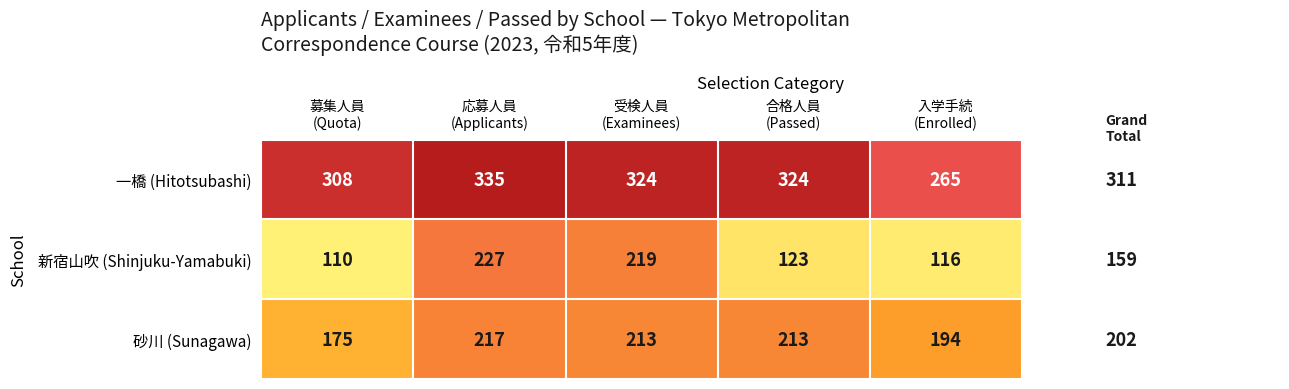

Count the number of categories in the chart.

5